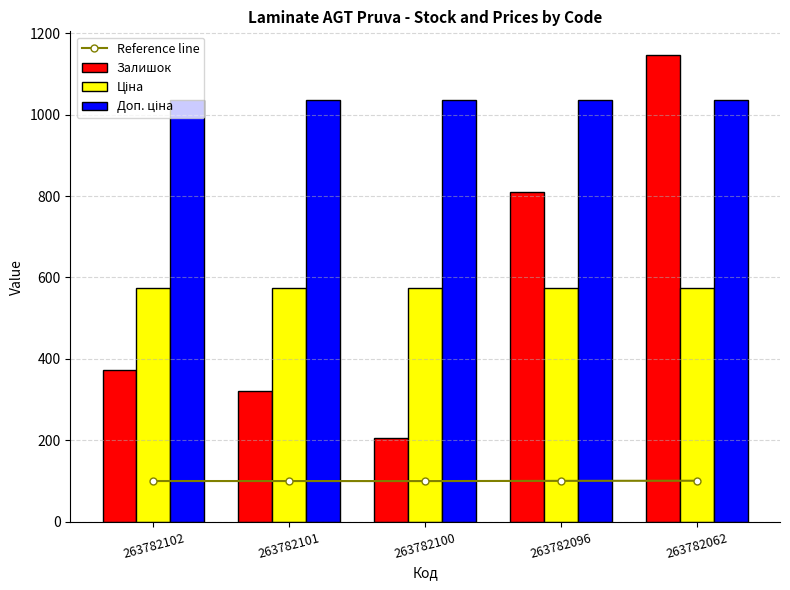

True or false: Доп. ціна has a value of 1602.3 at 263782096.

False